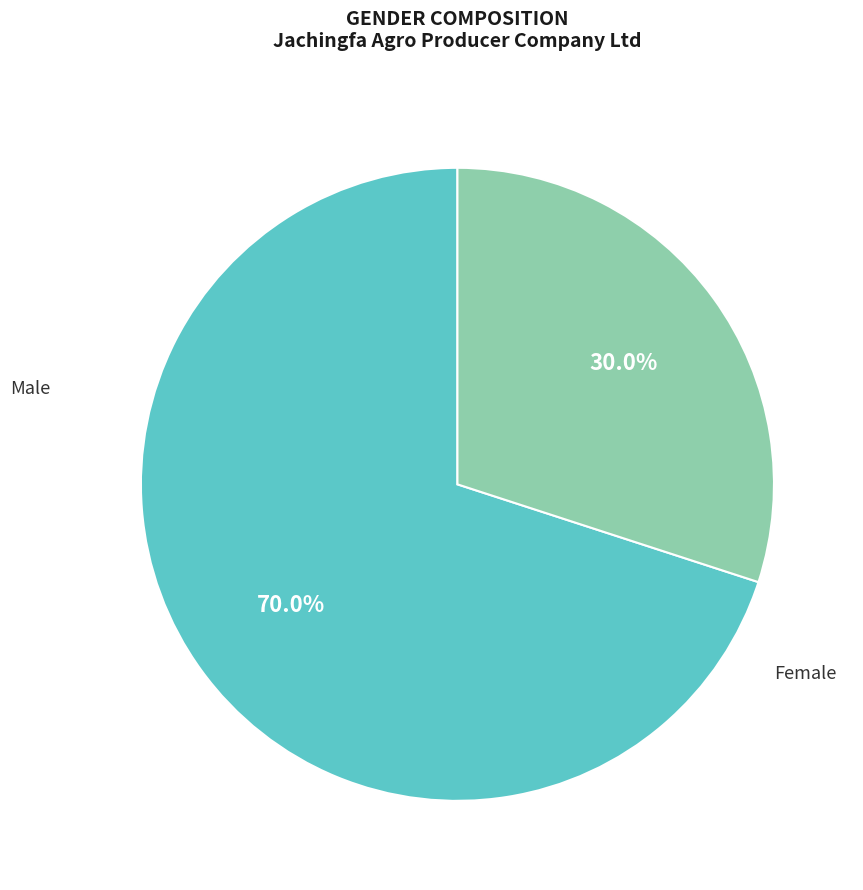

Does any single category account for the majority?

Yes